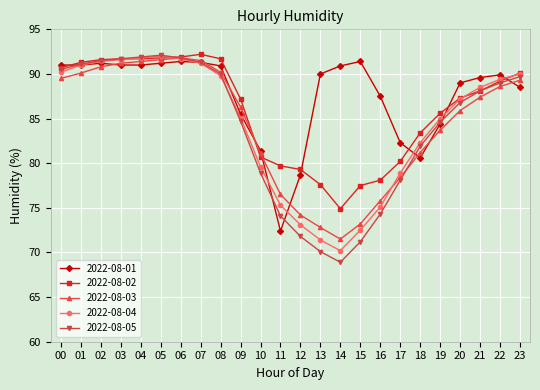

Which series has the largest total across all categories?

2022-08-01